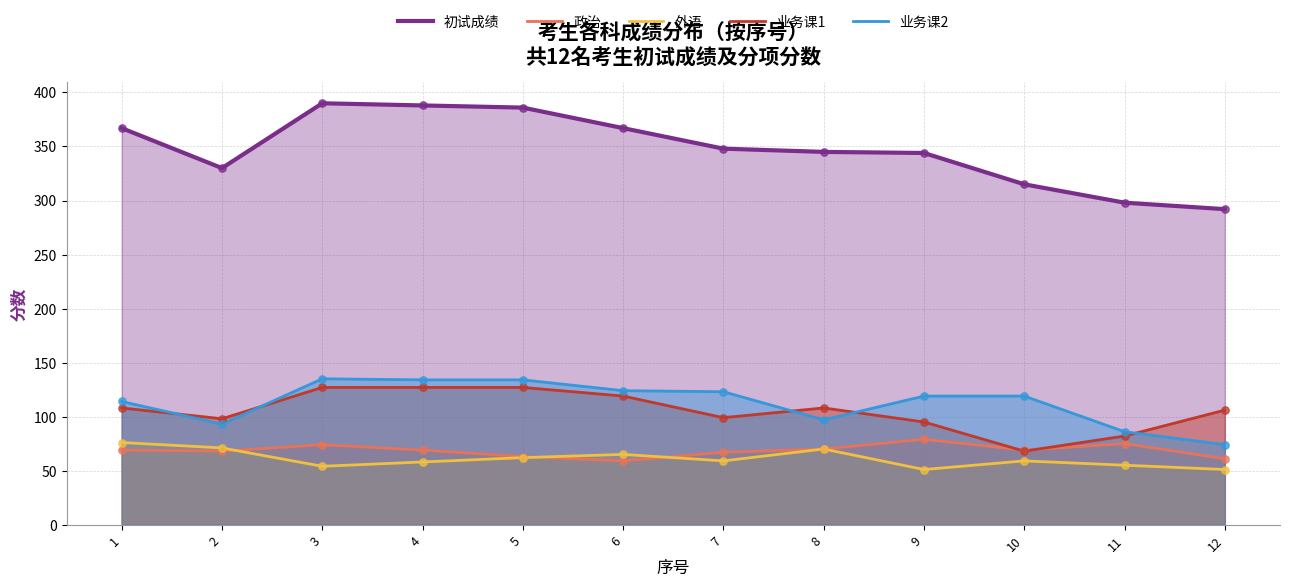

At which category is the sum across all series the highest?

3